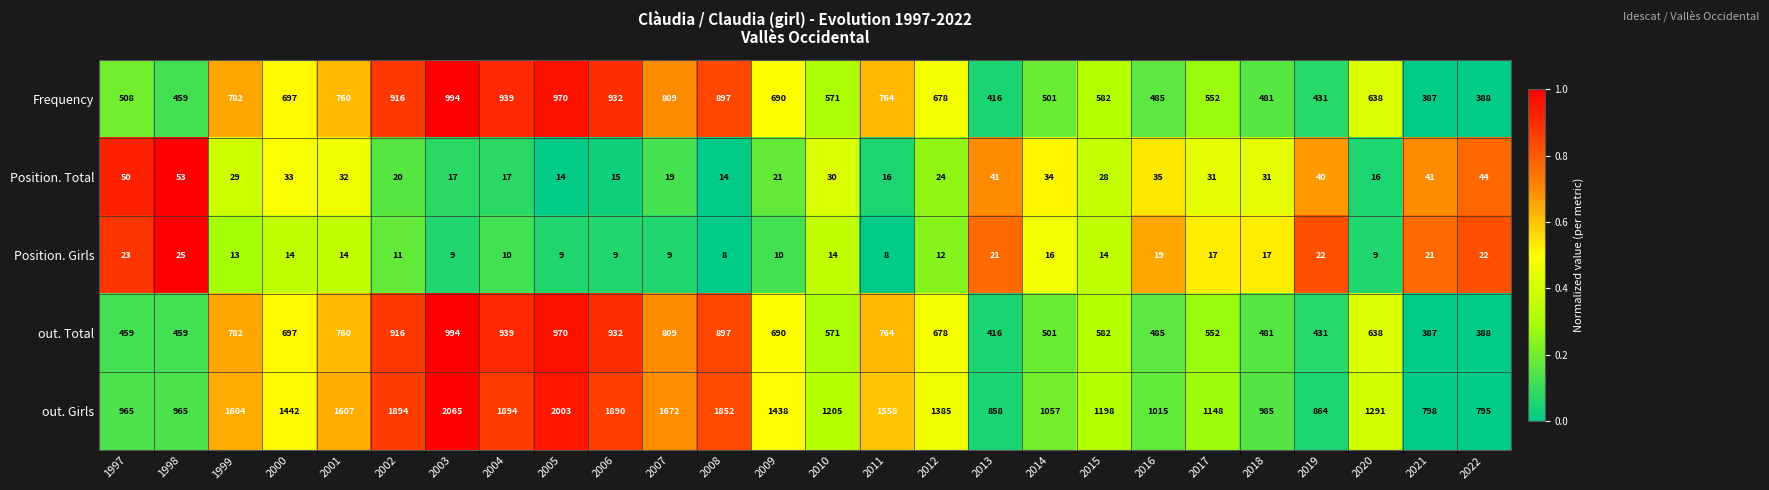

Which series changed the most between 2009 and 2021?

out. Girls